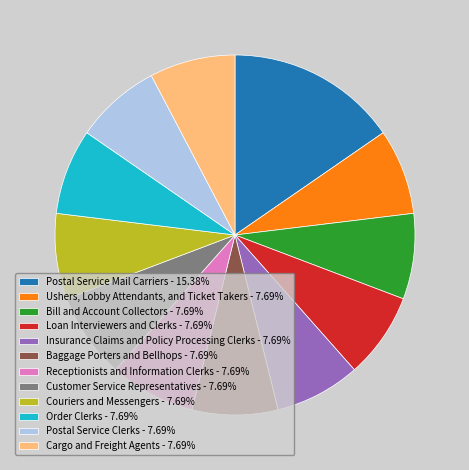

Does Insurance Claims and Policy Processing Clerks - 7.69% represent more than half of the total?

No